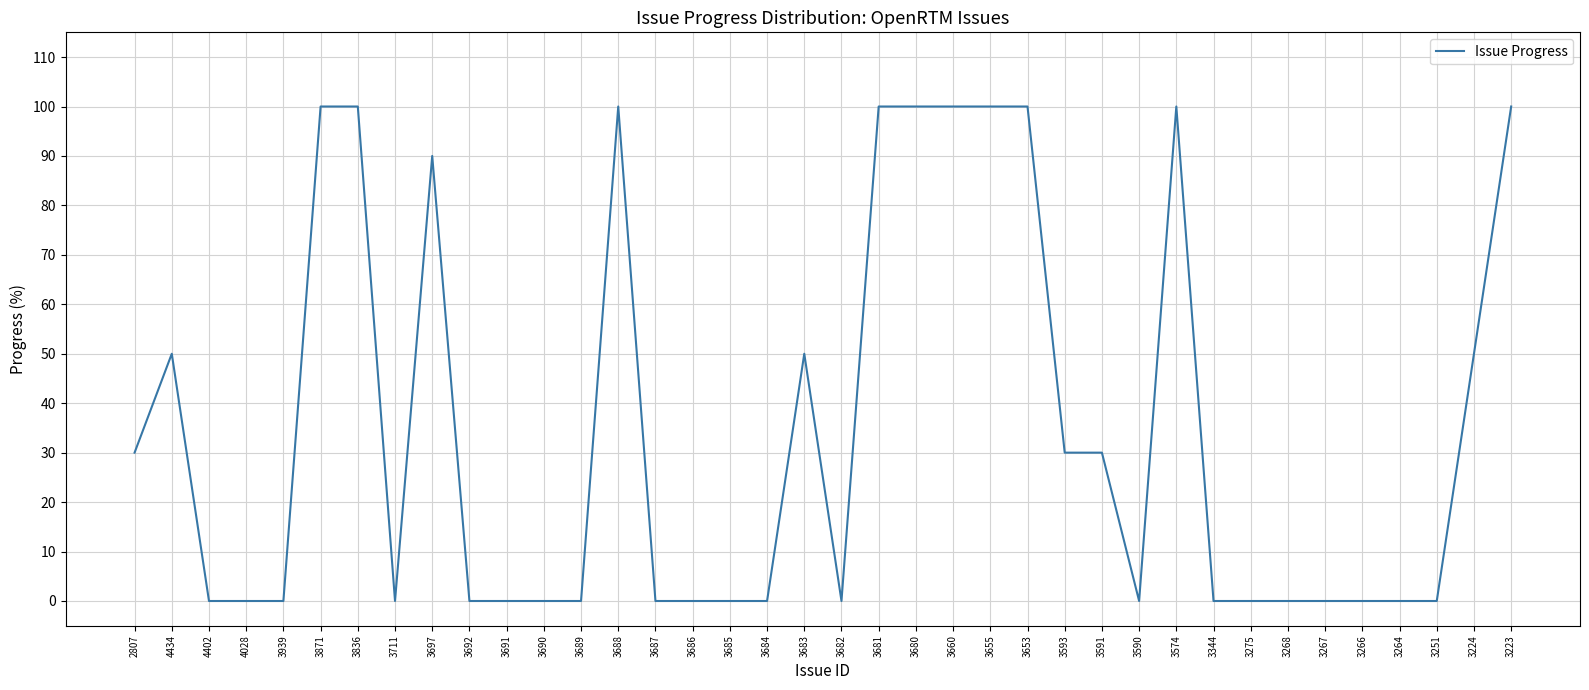

What is the difference between the second highest and second lowest values?

100